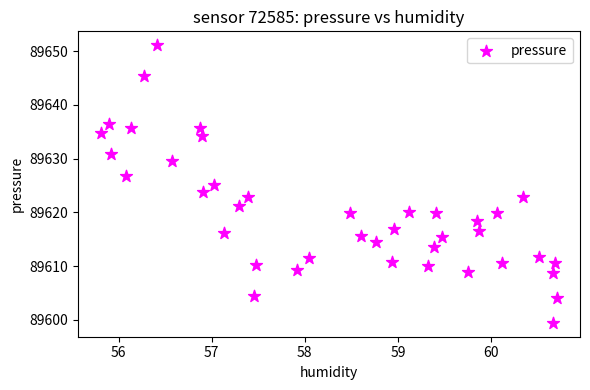

What is the range of Y values (max minus min)?

51.6